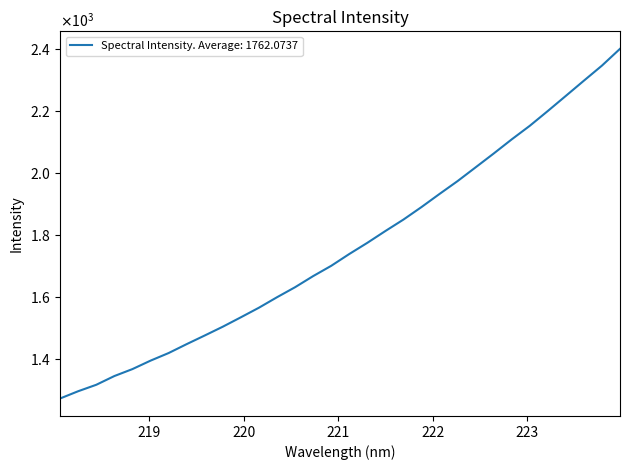

Does the chart display data point markers on the line(s)?

No